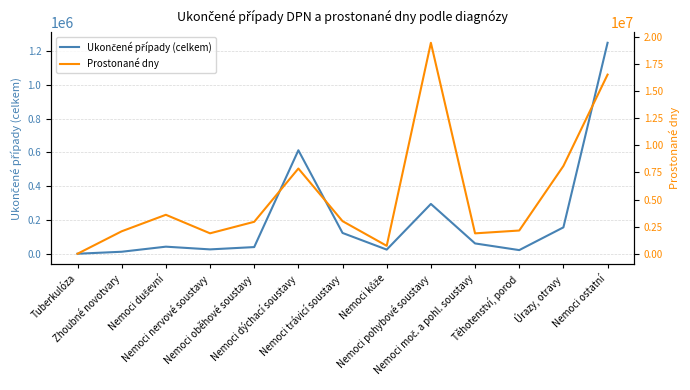

How many data points in Ukončené případy (celkem) are less than 41907?

6